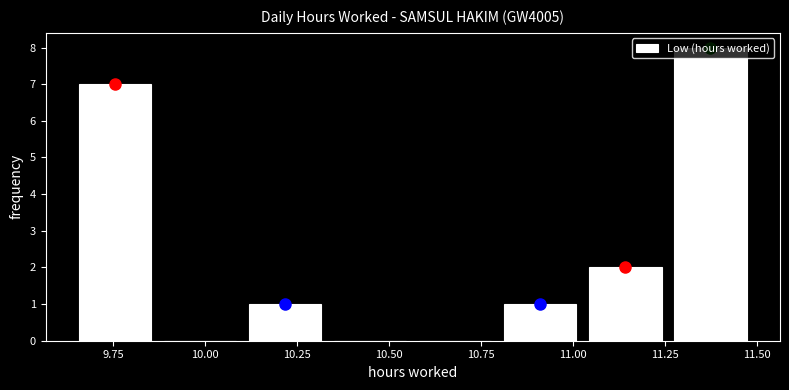

Reading left to right, list every bar in this chart as the range it spans on the x-axis followed by its height. Neither the bar edges nor the heights are printed on the chart, so give them approximately, as read against the axes.

9.65 to 9.85: 7
9.85 to 10.10: 0
10.10 to 10.35: 1
10.35 to 10.55: 0
10.55 to 10.80: 0
10.80 to 11.05: 1
11.05 to 11.25: 2
11.25 to 11.50: 8